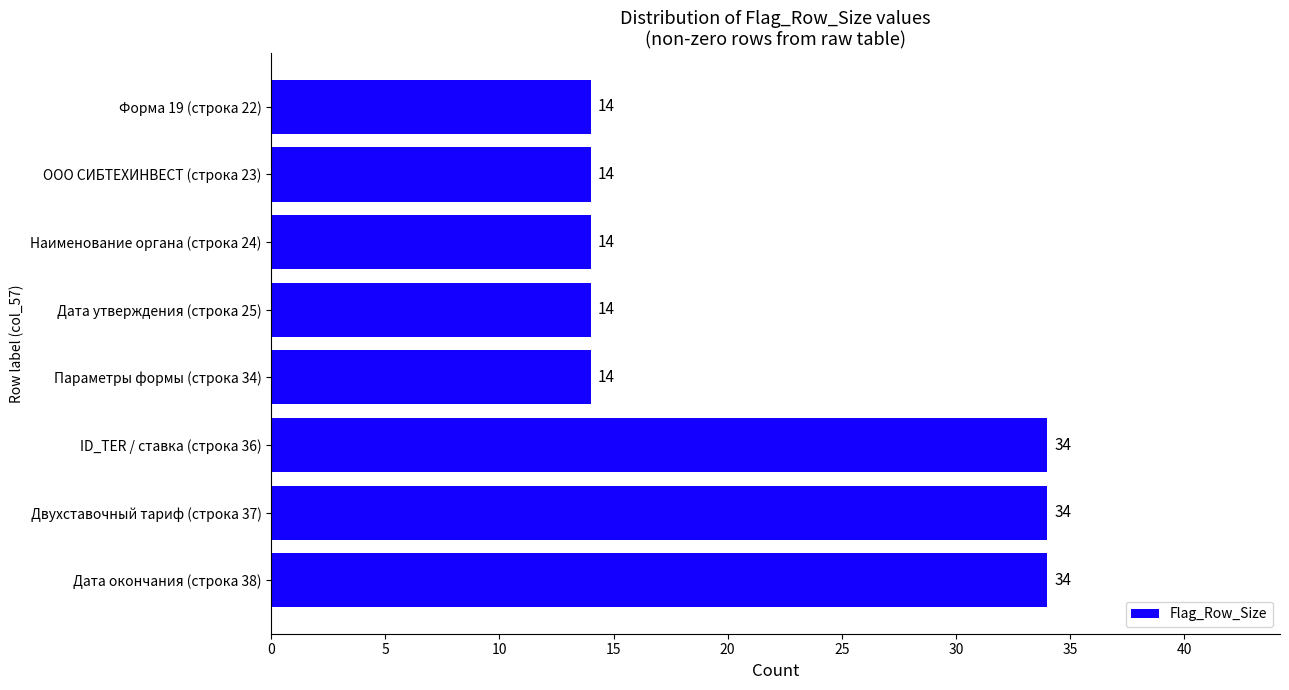

What is the minimum value shown in the chart?

14